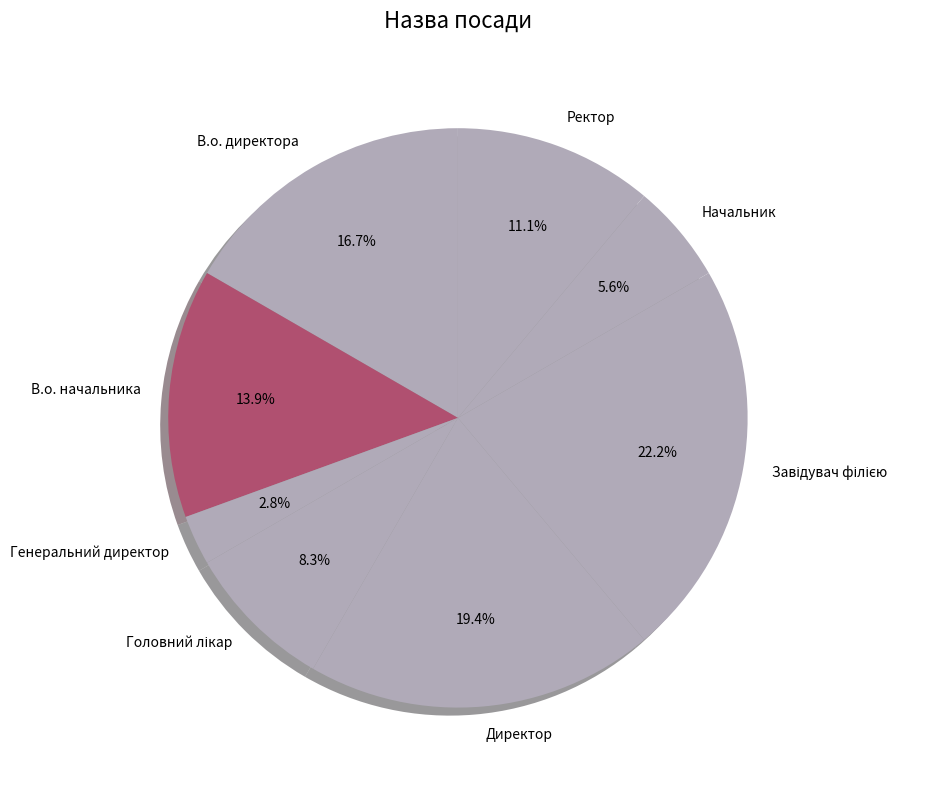

Which has a higher value, В.о. начальника or Директор?

Директор